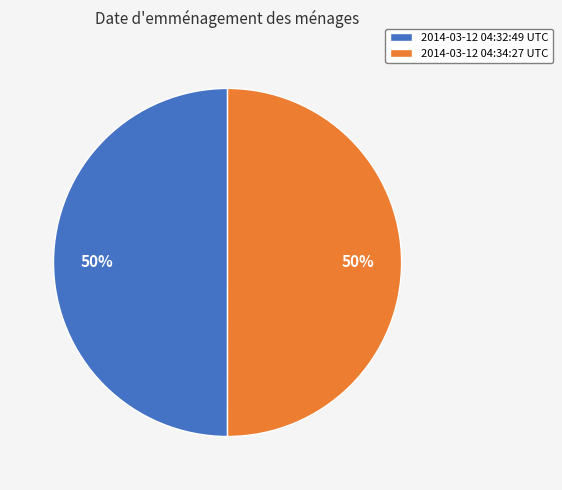

What percentage is the 2014-03-12 04:34:27 UTC slice, to the nearest percent?

50%